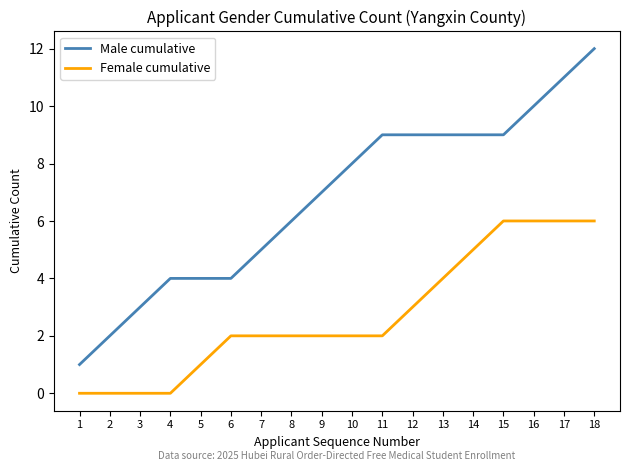

Reading right to left, transcribe all the data shown in this chart.

Male cumulative: 18=12	17=11	16=10	15=9	14=9	13=9	12=9	11=9	10=8	9=7	8=6	7=5	6=4	5=4	4=4	3=3	2=2	1=1
Female cumulative: 18=6	17=6	16=6	15=6	14=5	13=4	12=3	11=2	10=2	9=2	8=2	7=2	6=2	5=1	4=0	3=0	2=0	1=0